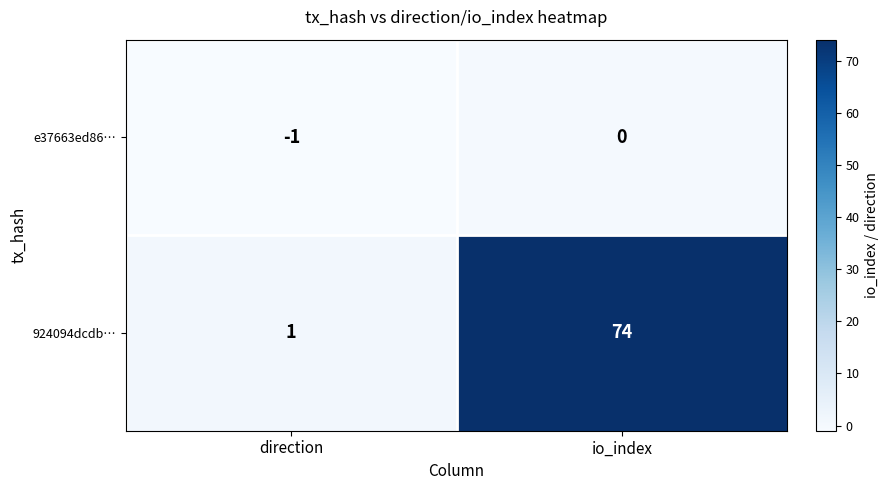

Between direction and io_index, which series saw the biggest shift?

924094dcdb…